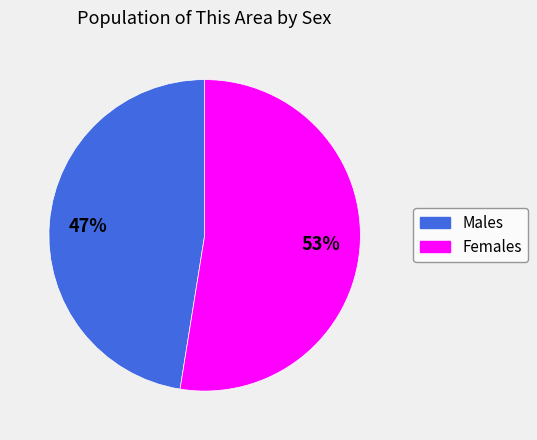

Is there any slice that represents more than half of the pie?

Yes